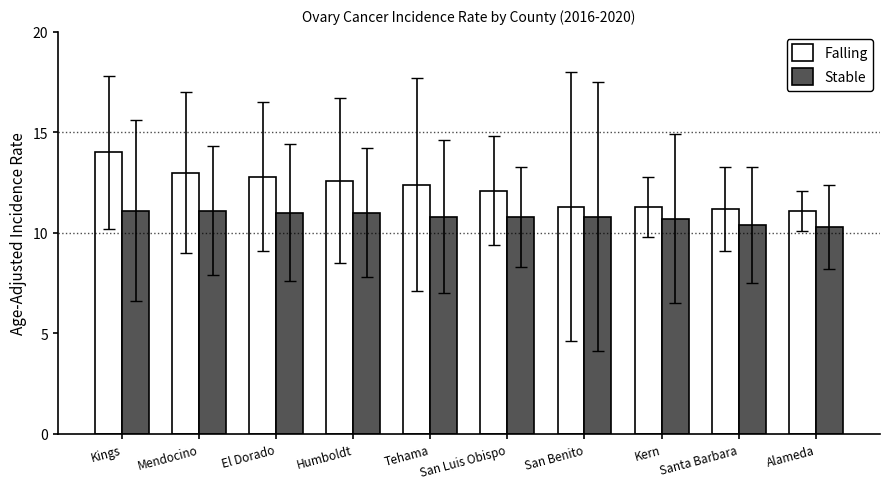

How many groups of bars are there?

10